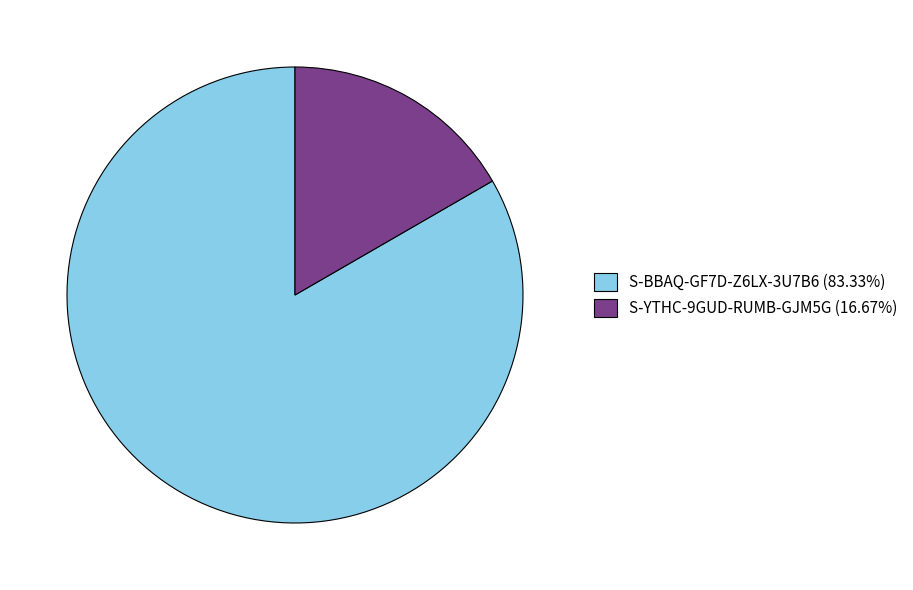

Which slice is the smallest?

S-YTHC-9GUD-RUMB-GJM5G